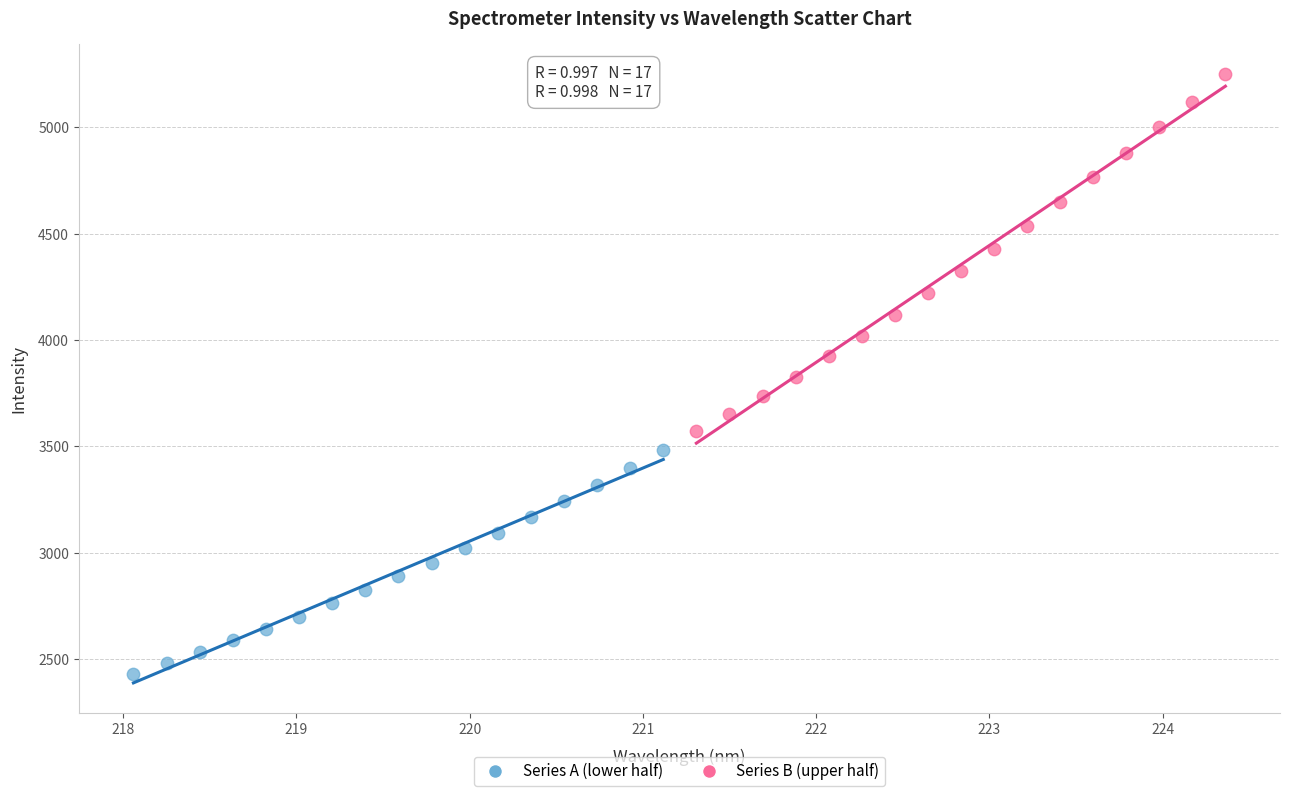

Which series contains the highest Y value?

Series B (upper half)